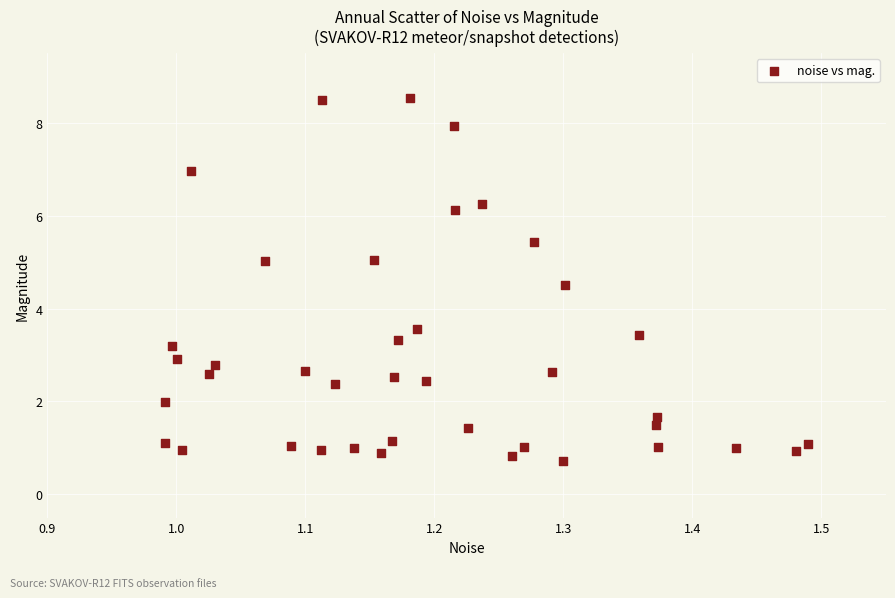

What is the range of Y values (max minus min)?

7.8